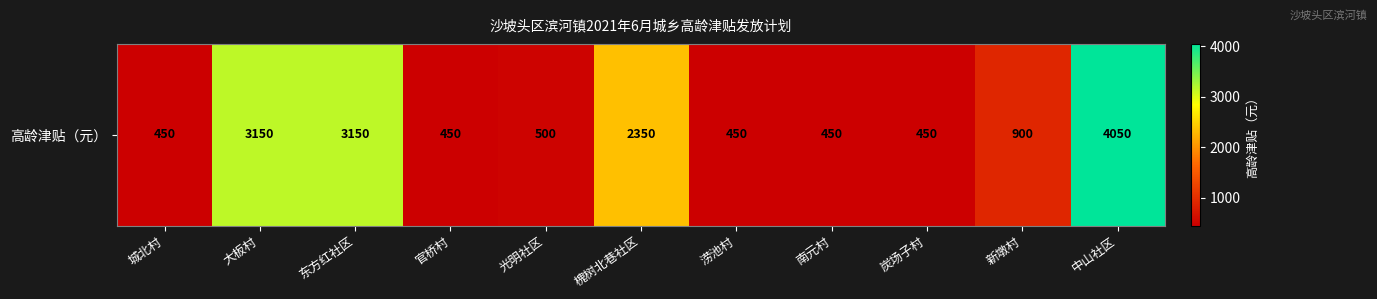

Where does the data first go above 500?

大板村